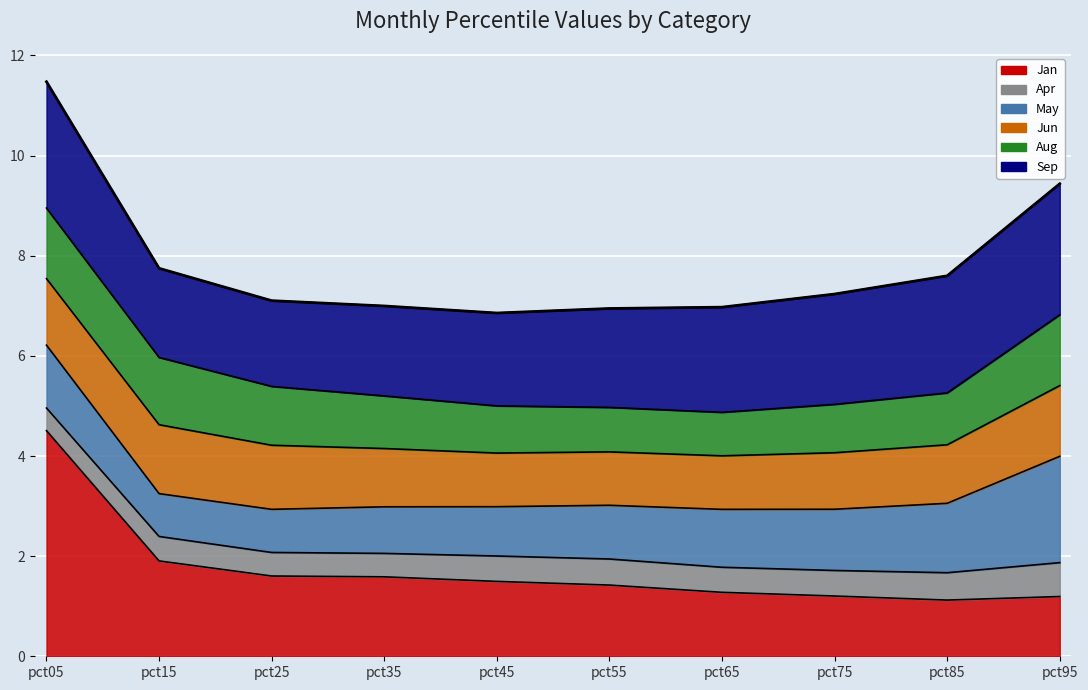

What value does the data have at pct25?

7.1